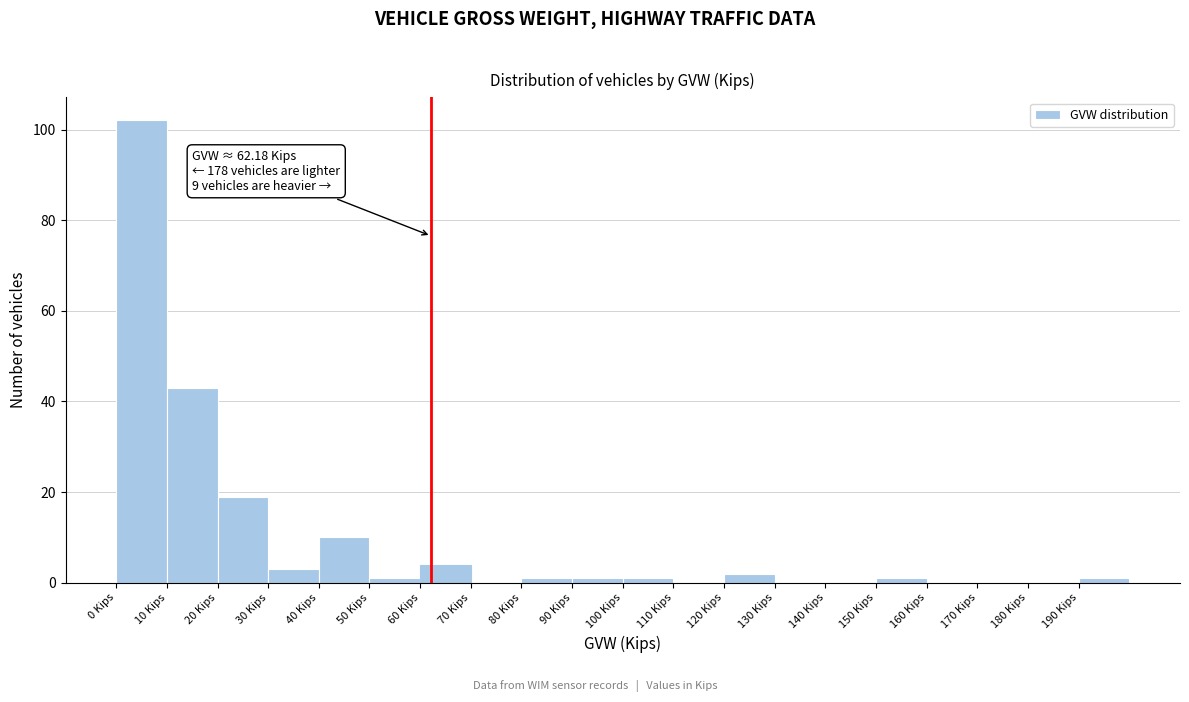

Over which range of the x-axis is the bar tallest?

0 to 10